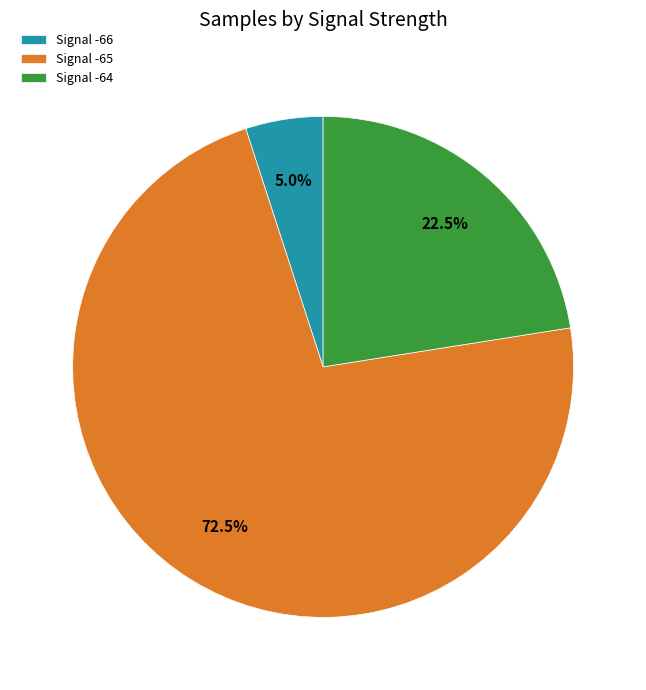

What percentage do Signal -65 and Signal -66 together represent?

77.5%